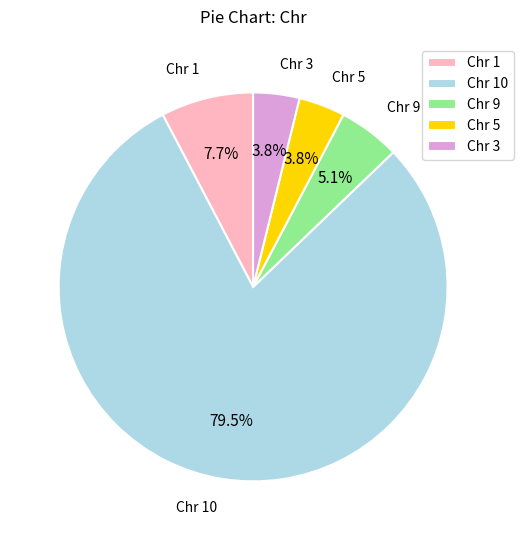

Which has a higher value, Chr 5 or Chr 9?

Chr 9